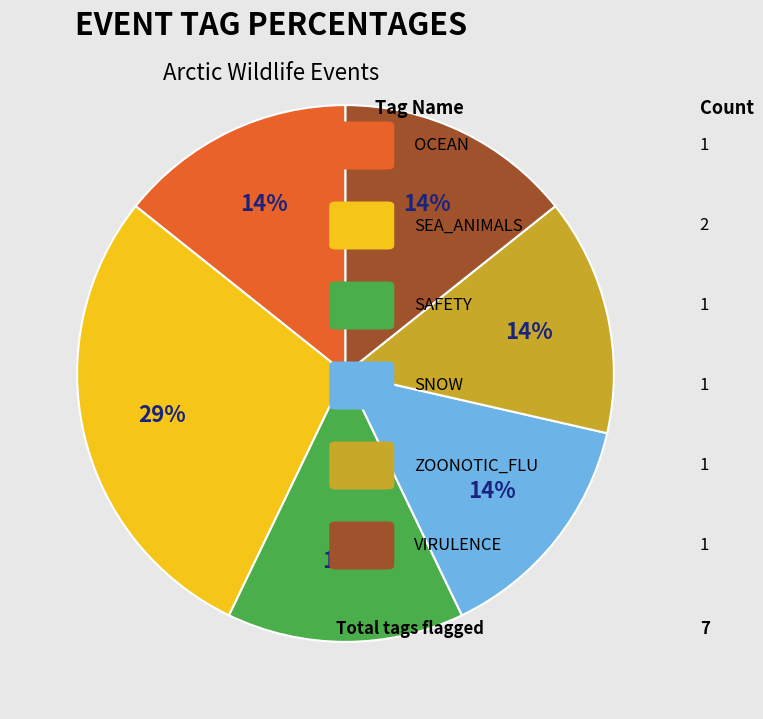

Is there a majority slice in this chart?

No